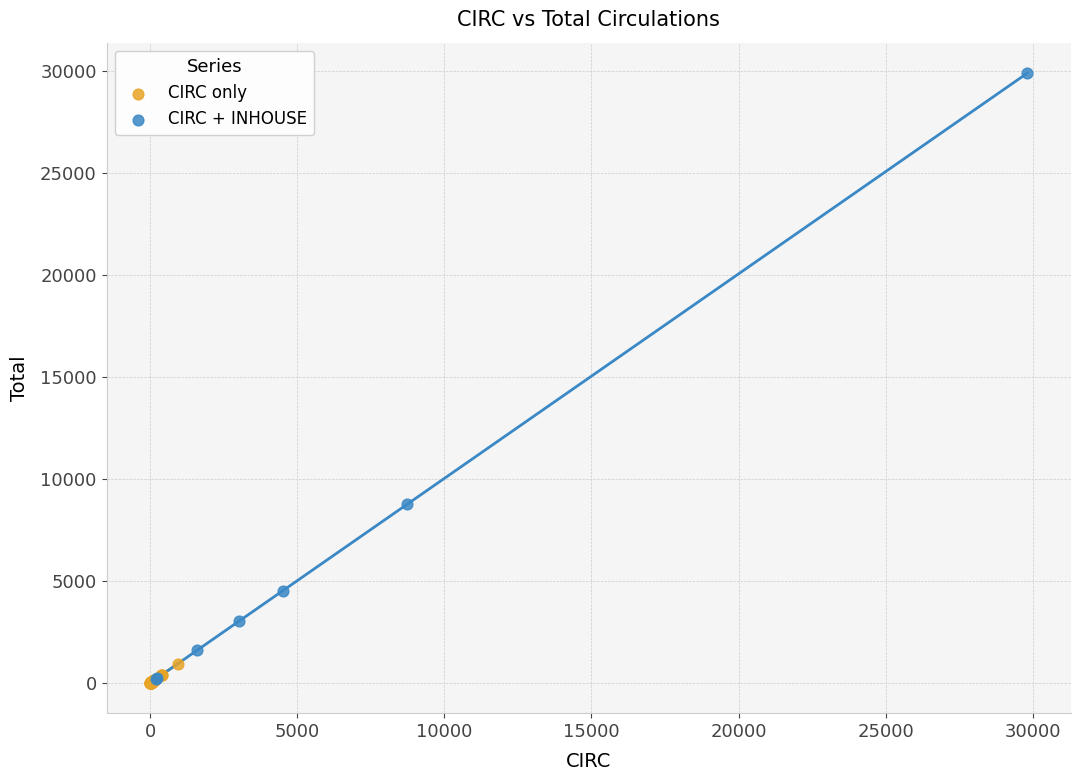

Which series has the widest spread of Y values?

CIRC + INHOUSE